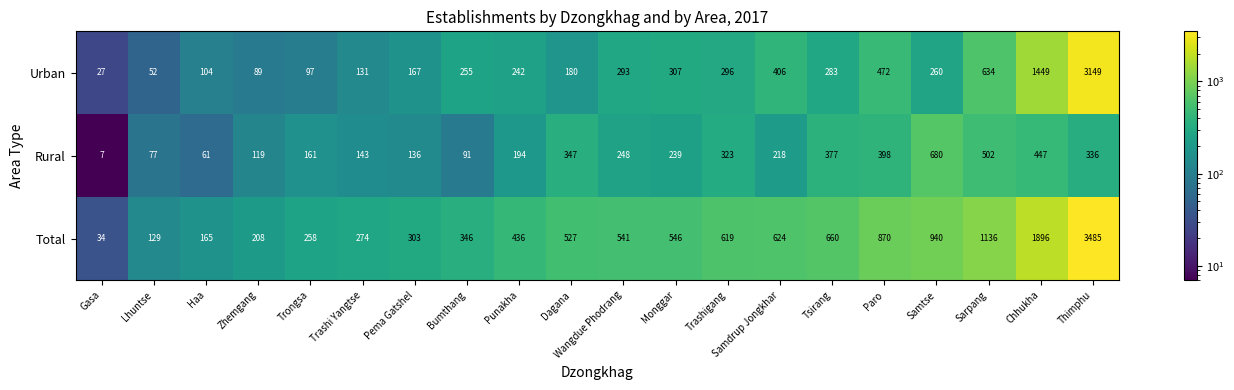

Is it true that Total equals 1508 at Sarpang?

False